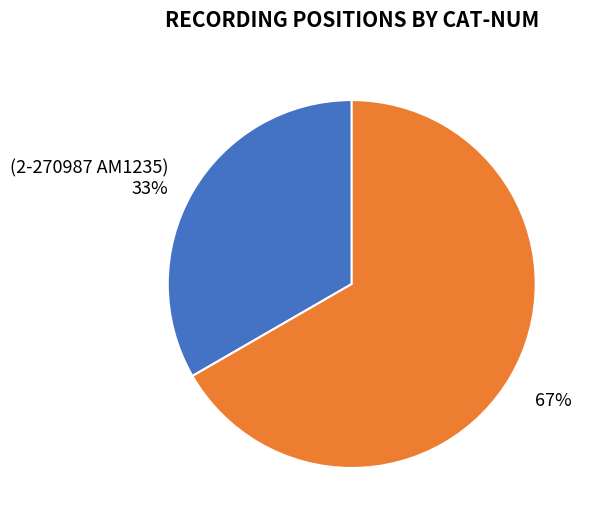

Count the number of slices in the pie.

2